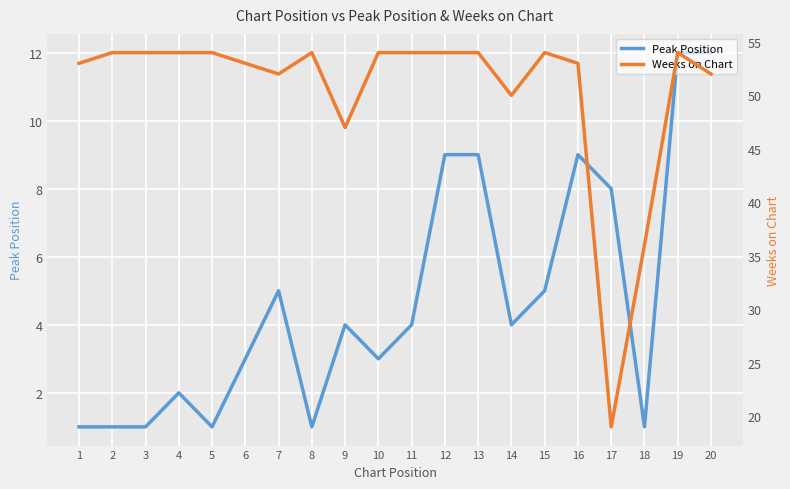

How many lines are shown in the chart?

2